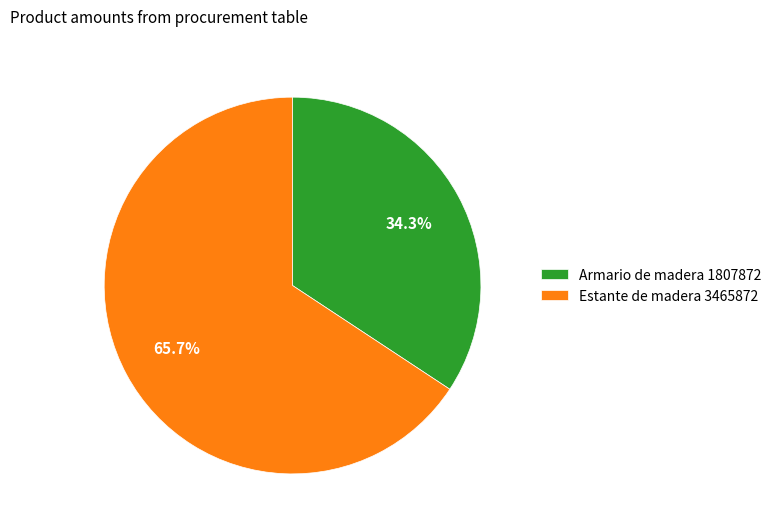

Does Estante de madera 3465872 represent more than half of the total?

Yes